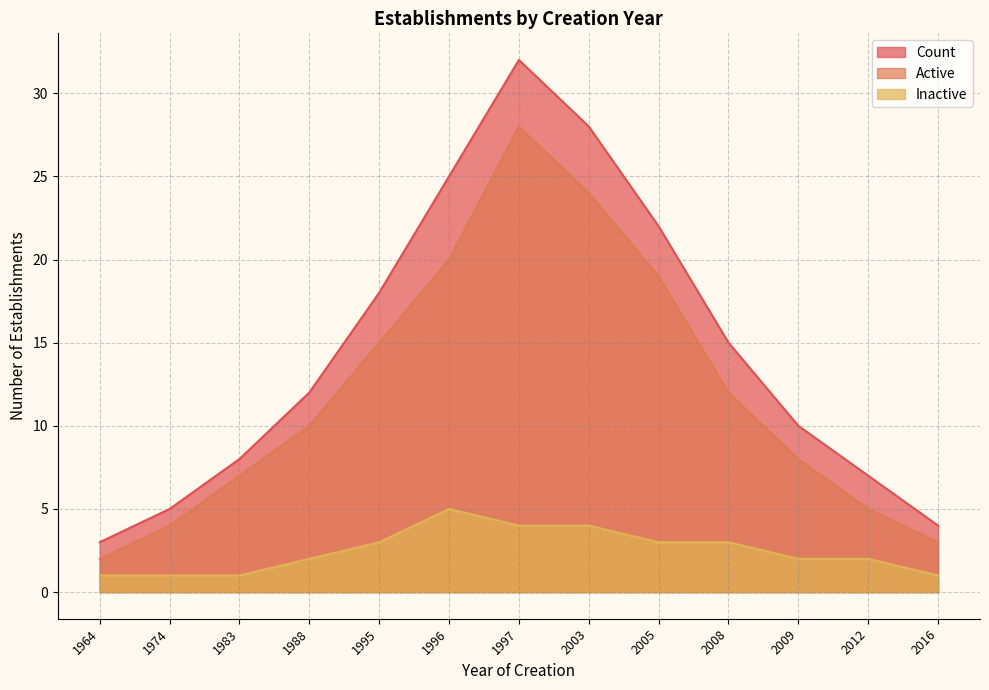

Reading left to right, what are all the values shown in this chart?

Count: 3	5	8	12	18	25	32	28	22	15	10	7	4
Active: 2	4	7	10	15	20	28	24	19	12	8	5	3
Inactive: 1	1	1	2	3	5	4	4	3	3	2	2	1